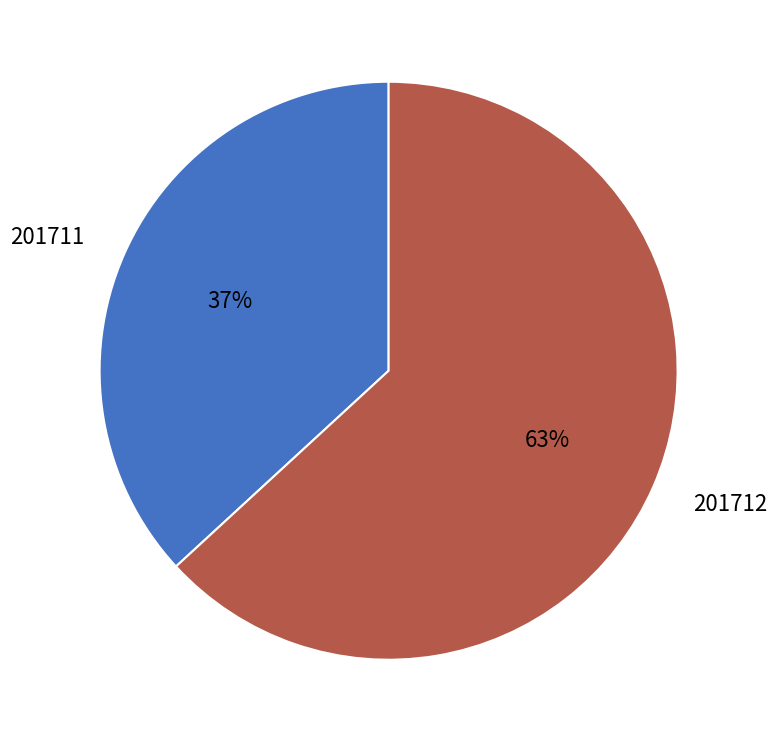

Is the sum of 201712 and 201711 greater than half?

Yes